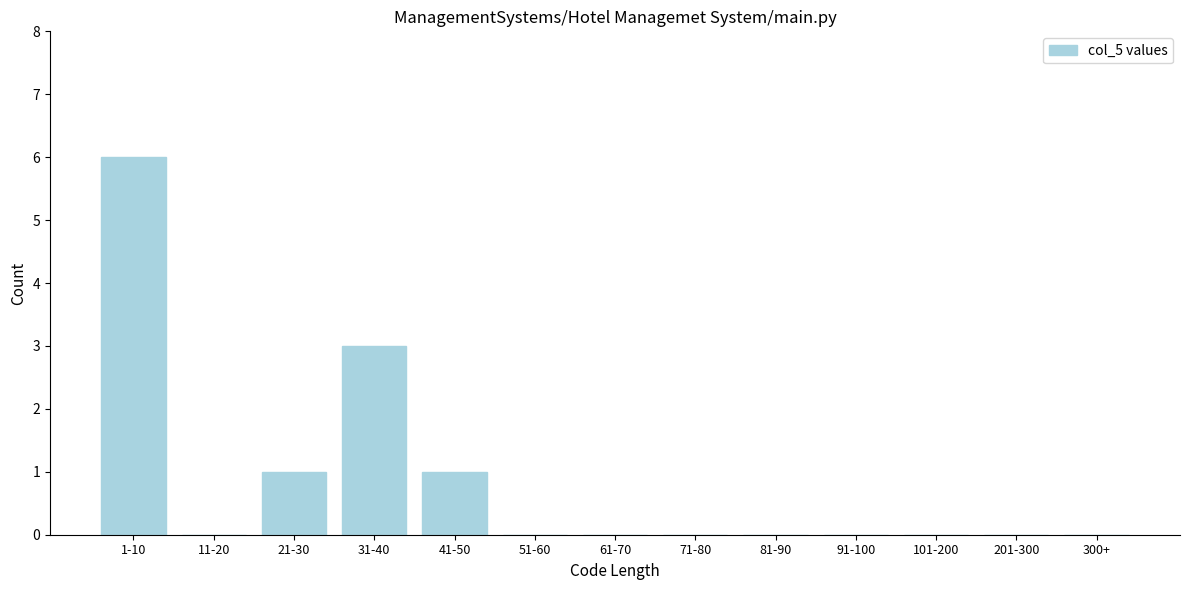

Reading left to right, transcribe all the data shown in this chart.

1-10=6	11-20=0	21-30=1	31-40=3	41-50=1	51-60=0	61-70=0	71-80=0	81-90=0	91-100=0	101-200=0	201-300=0	300+=0